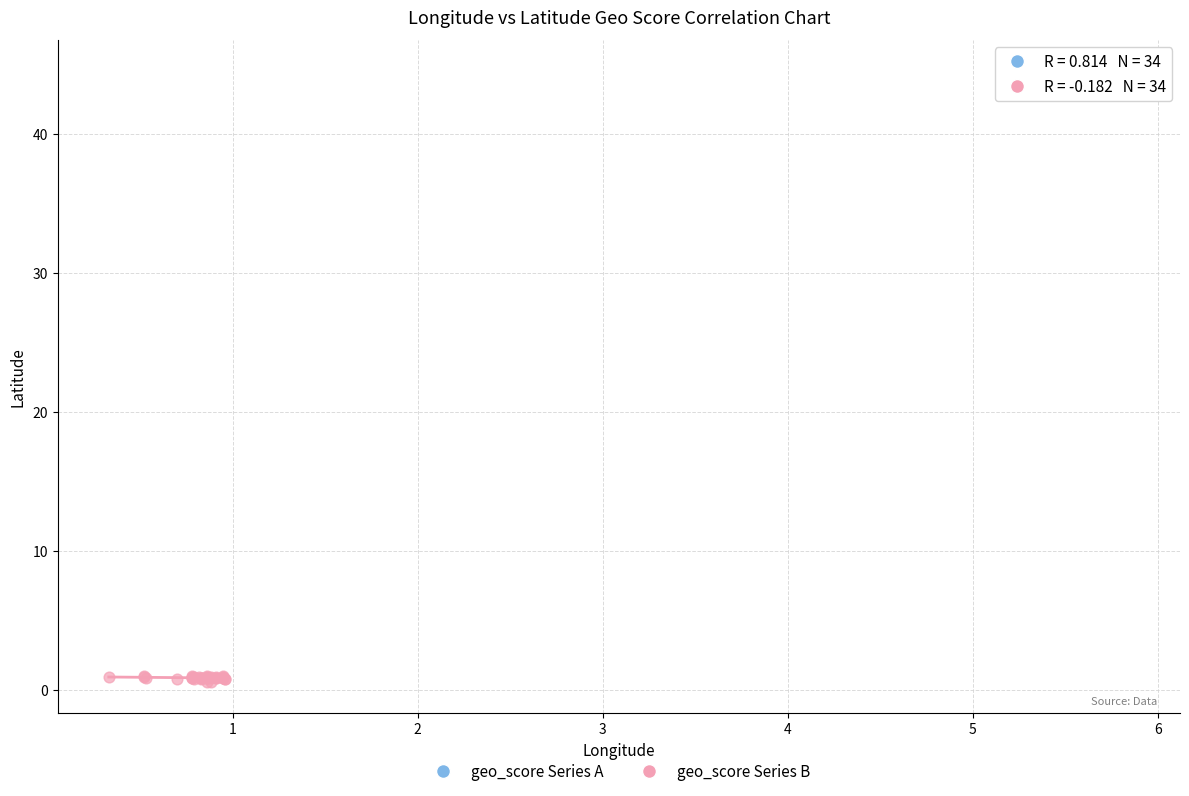

Which series reaches the maximum Y coordinate?

geo_score Series A